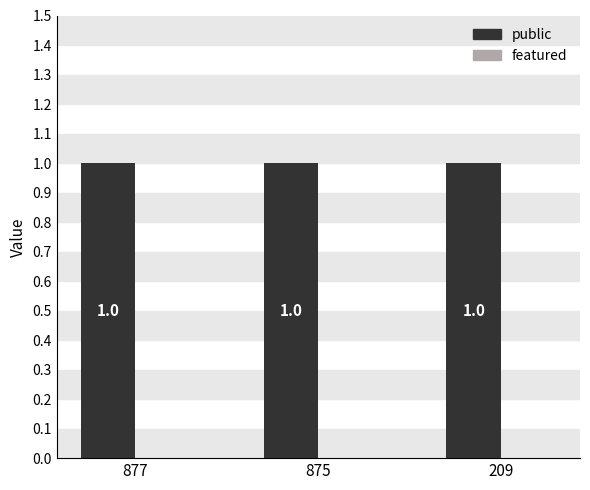

Reading right to left, what are all the values shown in this chart?

public: 1	1	1
featured: 0	0	0